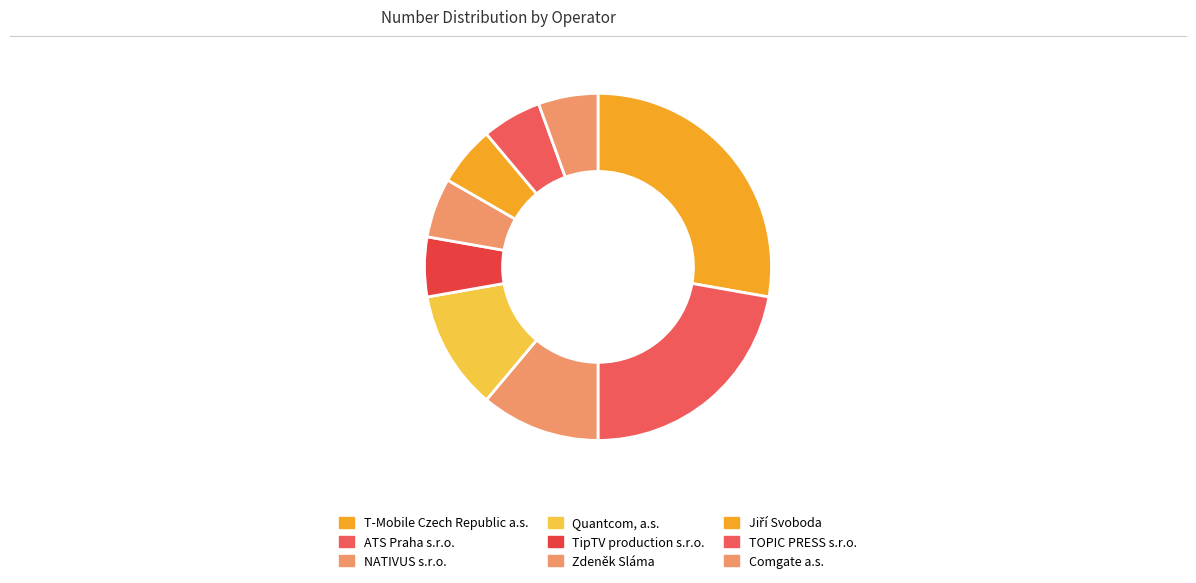

True or false: NATIVUS s.r.o. accounts for 5% of the total.

True